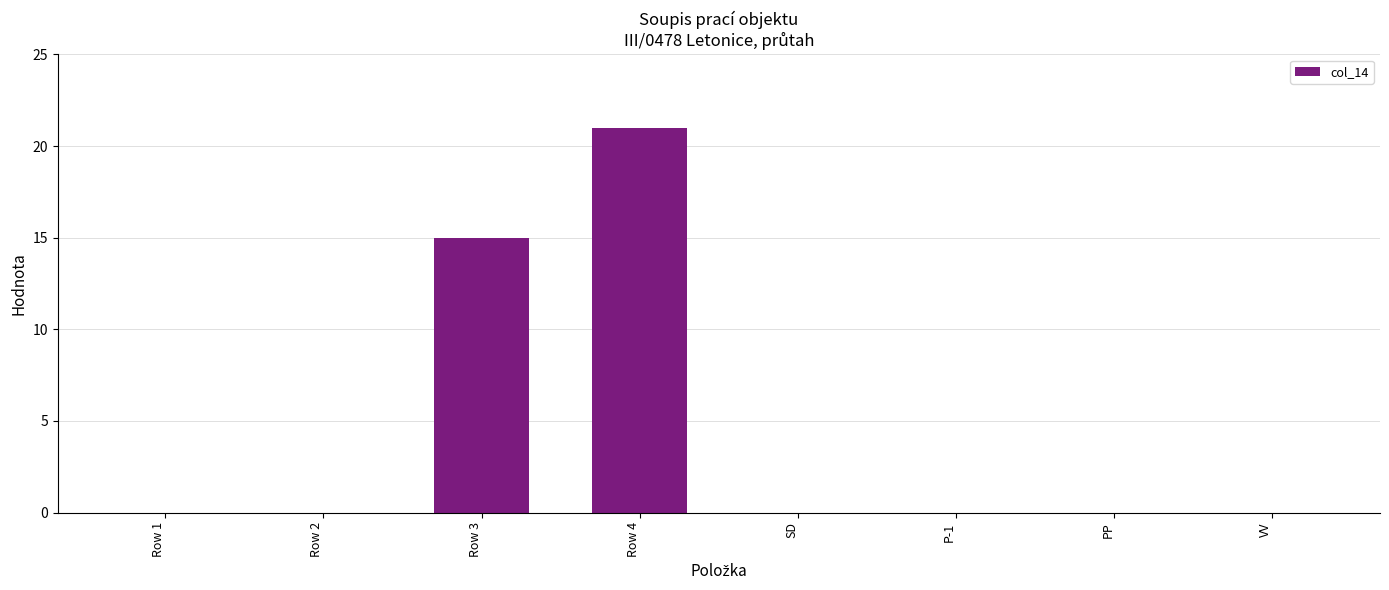

Which label corresponds to the largest value in the chart?

Row 4